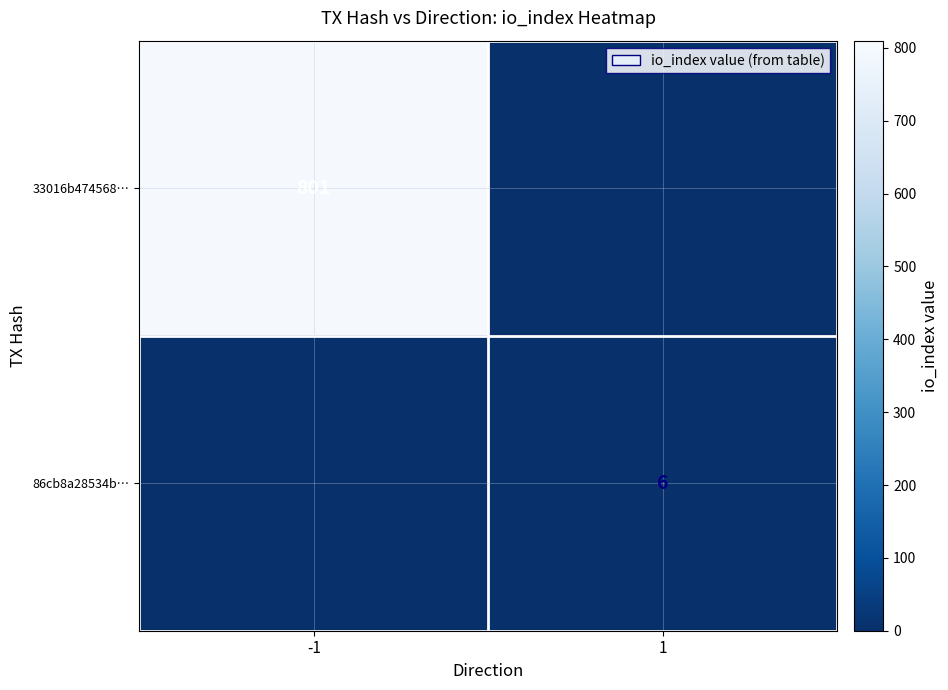

Which label corresponds to the smallest value in the chart?

1